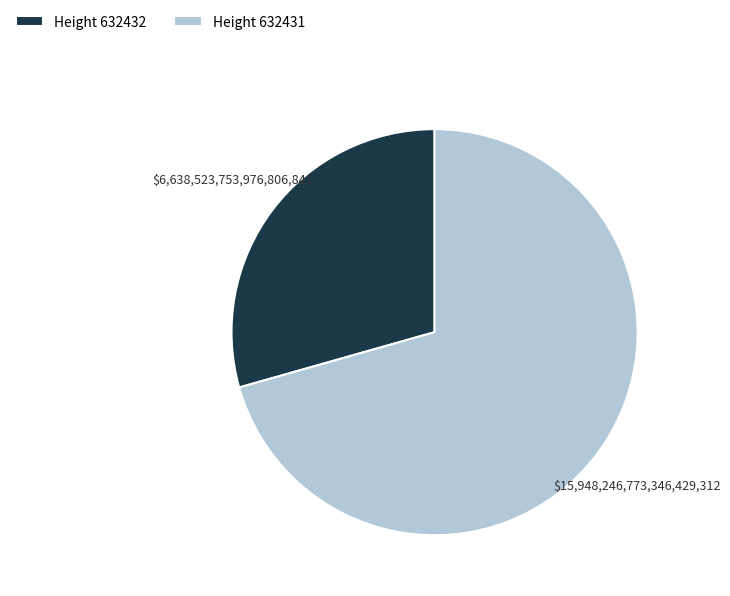

Do Height 632431 and Height 632432 together represent more than half of the pie?

Yes